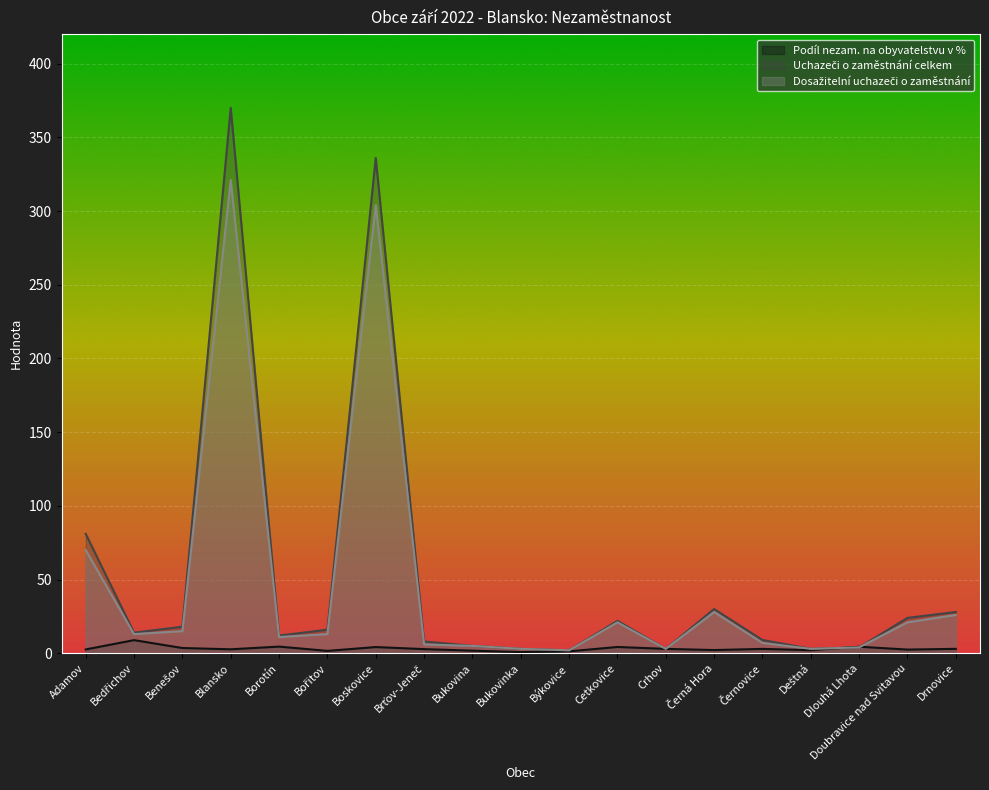

The value of Dosažitelní uchazeči o zaměstnání at Bukovina is 6.8. True or false?

False